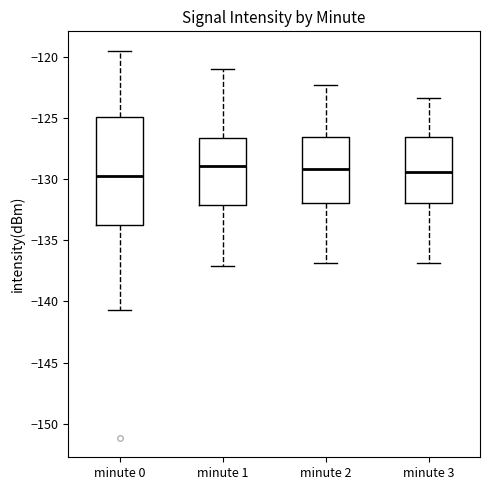

Reading left to right, transcribe this box plot: for each box, give where its median line is, the range the box spans, and where its two whiskers end, as read against the y-axis. The values are not printed on the chart, so give them approximately, as read against the axis.

minute 0: median -130.0, box -133.5 to -125.0, whiskers -140.5 to -119.5
minute 1: median -129.0, box -132.0 to -126.5, whiskers -137.0 to -121.0
minute 2: median -129.0, box -132.0 to -126.5, whiskers -137.0 to -122.5
minute 3: median -129.5, box -132.0 to -126.5, whiskers -137.0 to -123.5